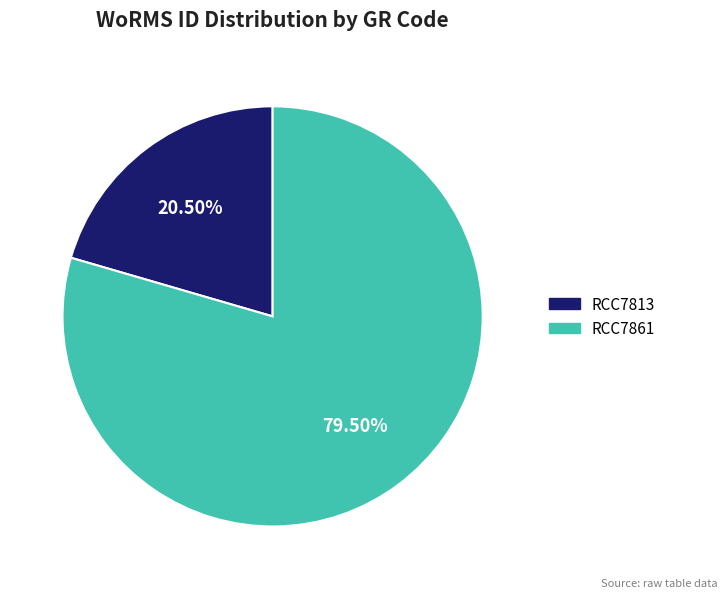

Is RCC7861 the majority of the pie?

Yes